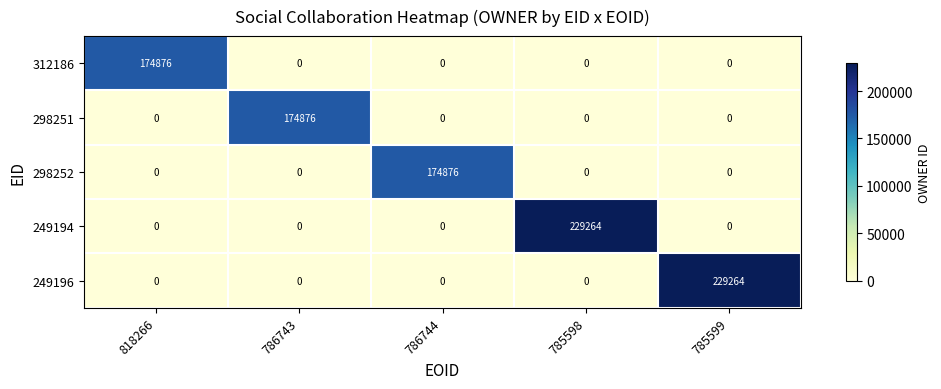

What is the maximum value shown in the chart?

229264